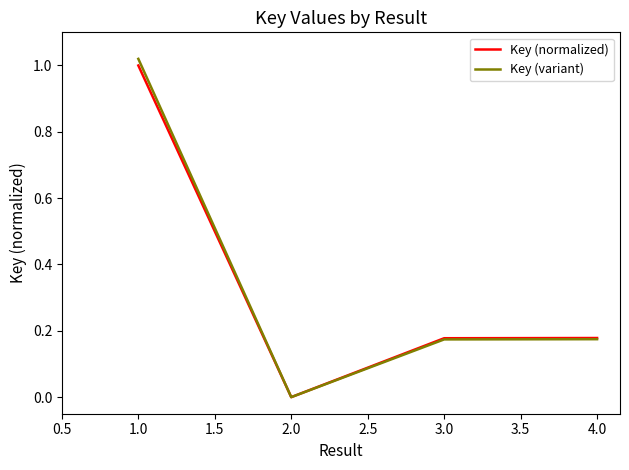

What is the total value across all series at 4.0?

0.4